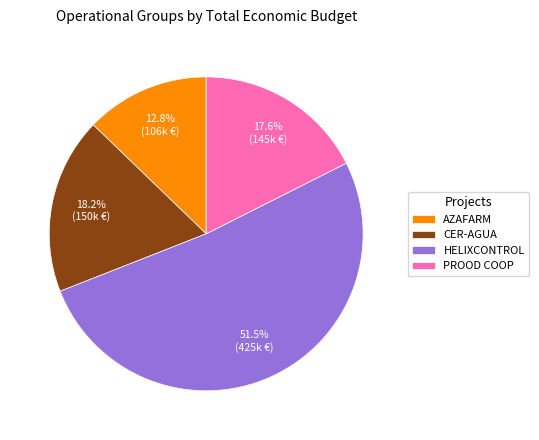

True or false: CER-AGUA accounts for 11% of the total.

False